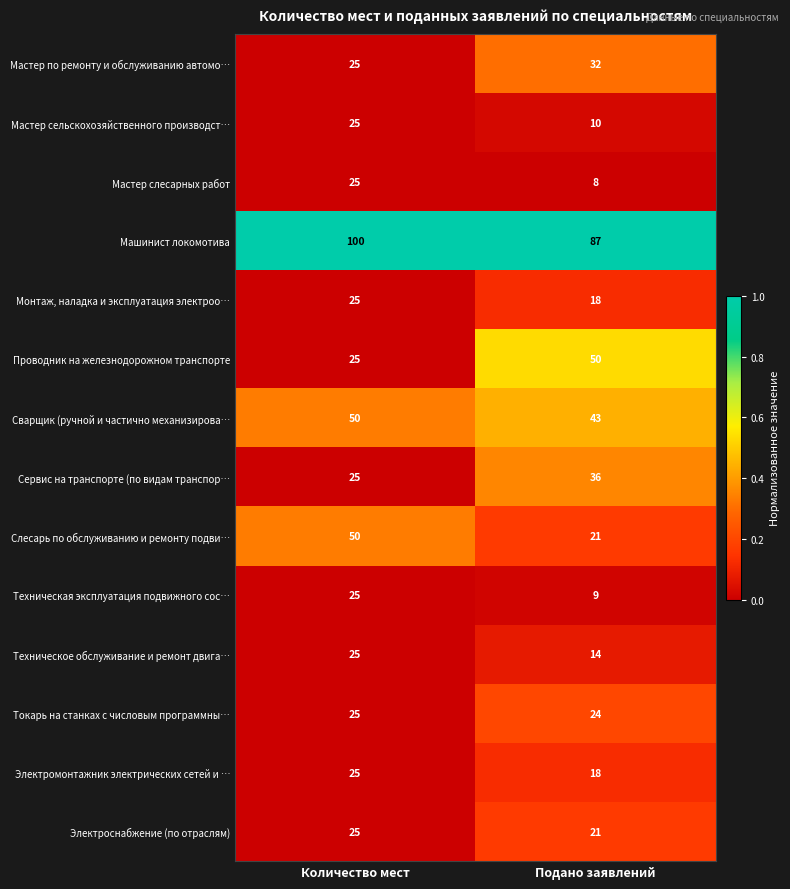

What is the average value of the Электроснабжение (по отраслям) series?

23